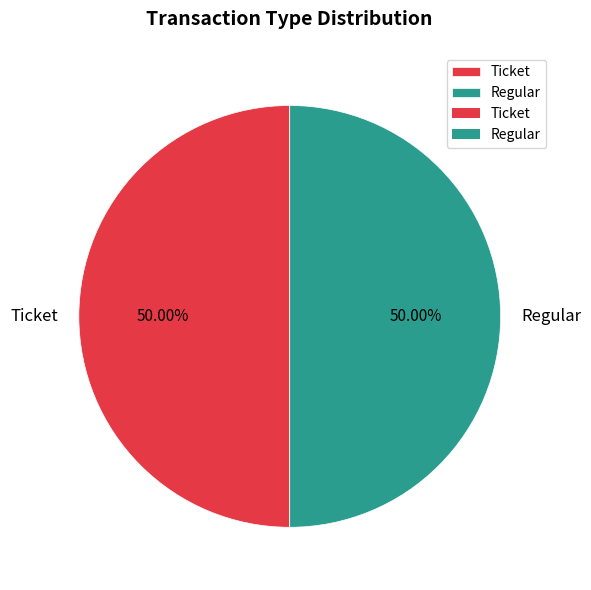

Do Ticket and Regular together represent more than half of the pie?

Yes